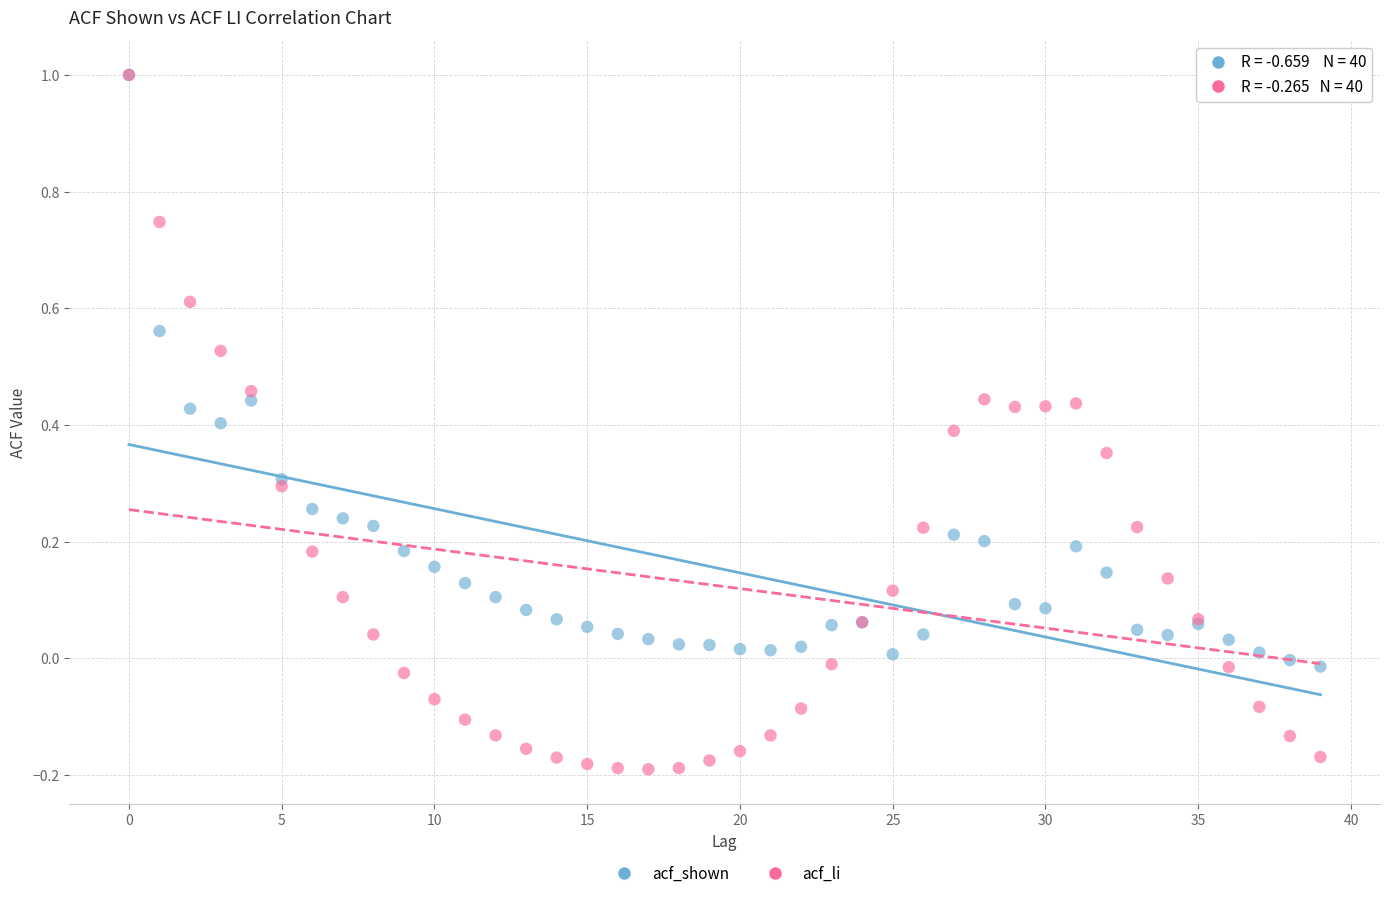

Which series has the largest Y range (max minus min)?

acf_li